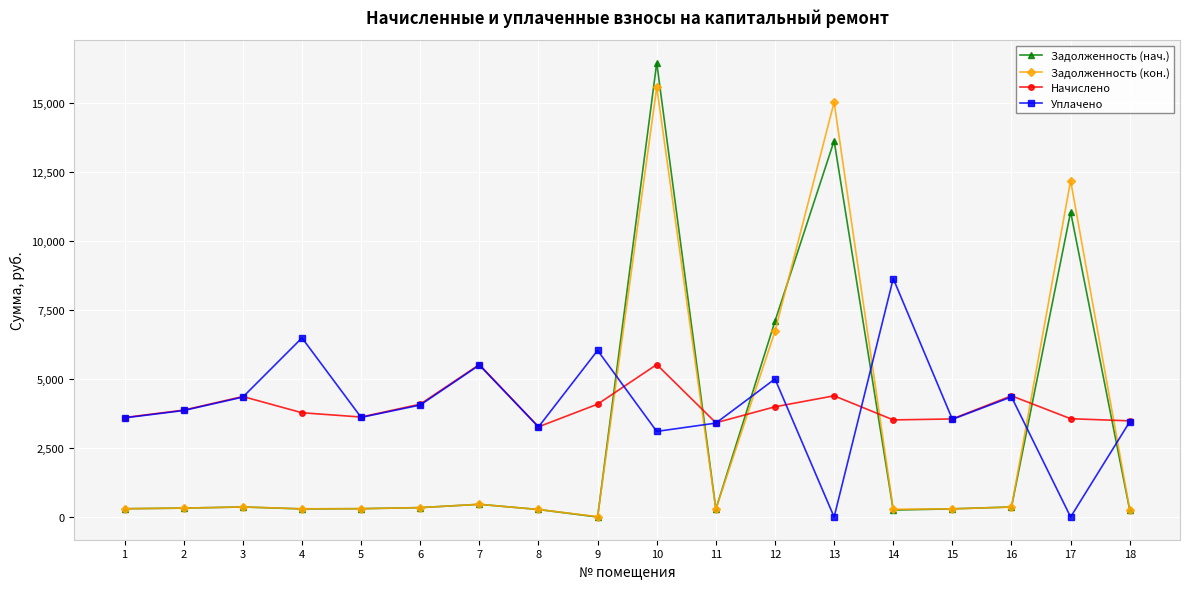

What is the value of the Начислено point at the 5th from the left?

3620.2